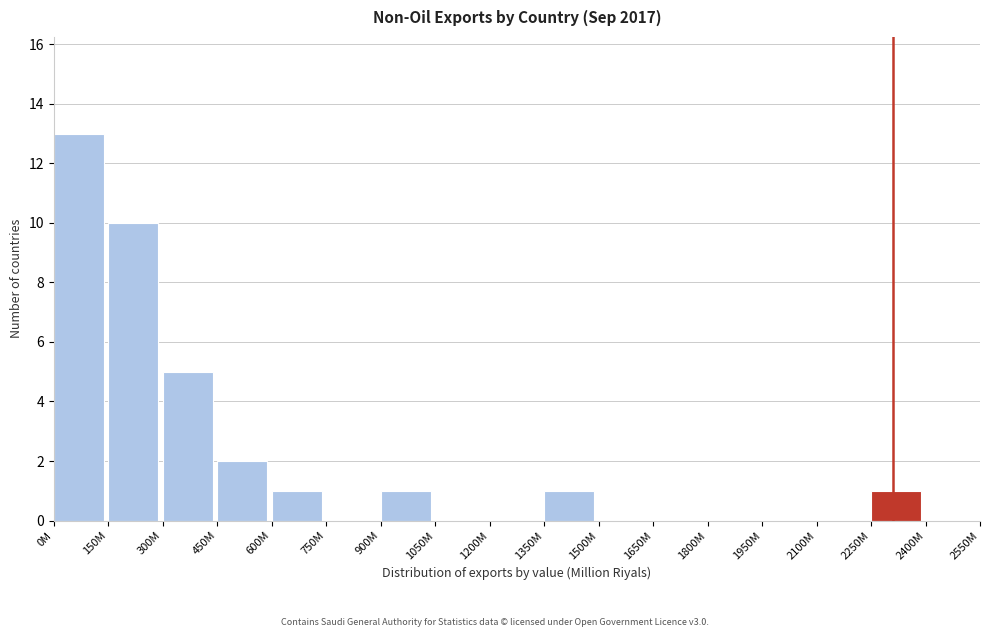

Reading right to left, extract all data points from this chart.

2400M=0	2250M=1	2100M=0	1950M=0	1800M=0	1650M=0	1500M=0	1350M=1	1200M=0	1050M=0	900M=1	750M=0	600M=1	450M=2	300M=5	150M=10	0M=13